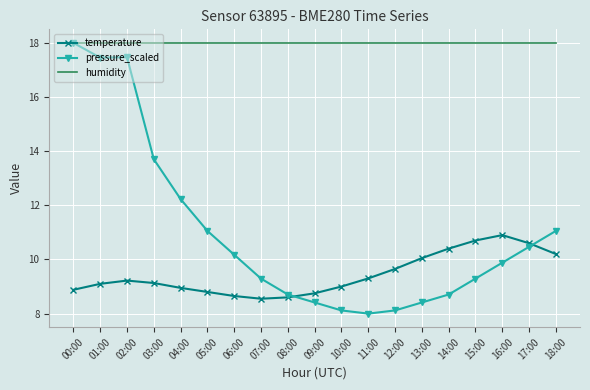

The value of pressure_scaled at 03:00 is 24.5. True or false?

False